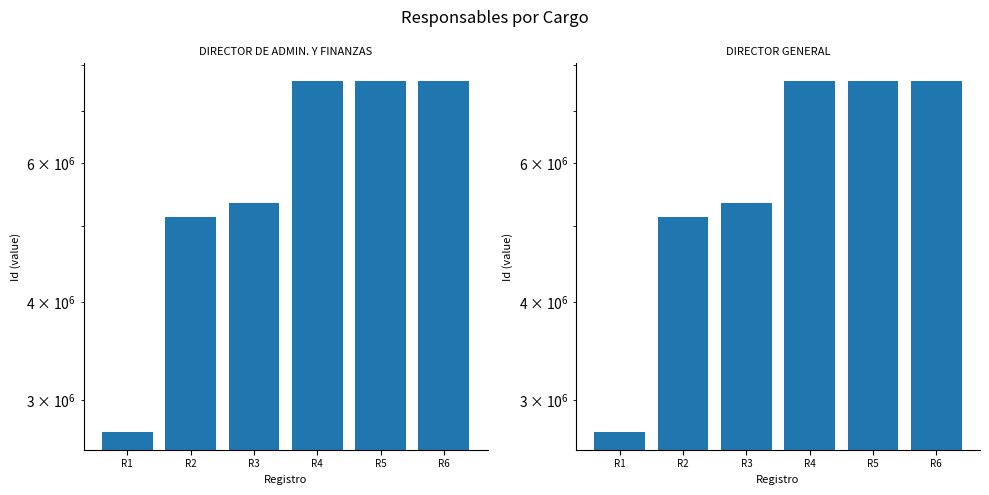

How many data points in DIRECTOR DE ADMINISTRACION Y FINANZAS are less than 7639986?

3